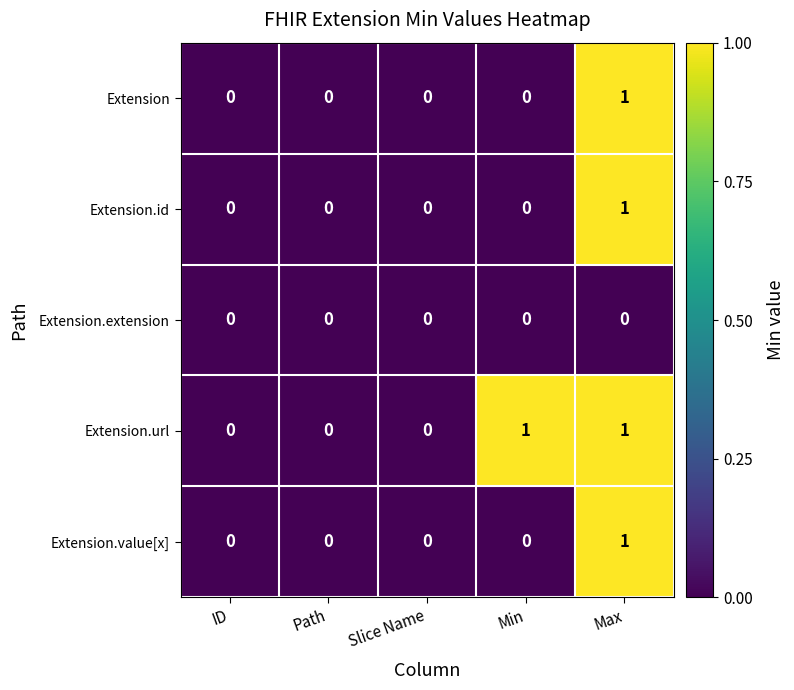

Is it true that Extension equals 0 at ID?

True